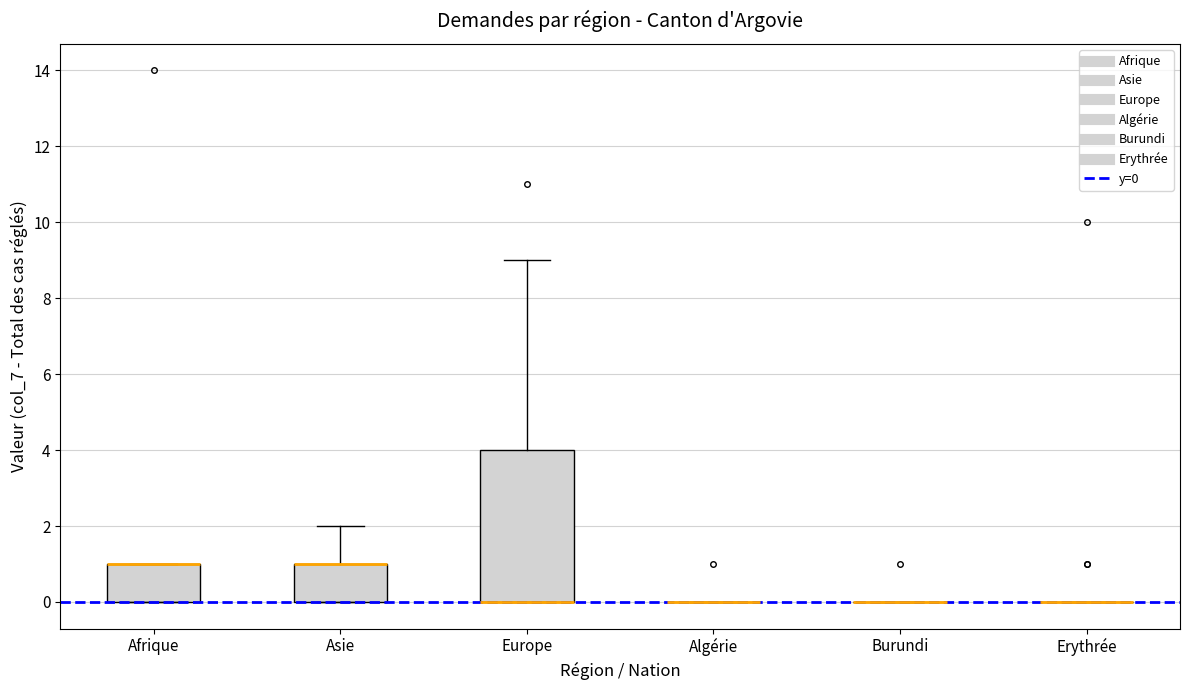

Reading left to right, transcribe this box plot: for each box, give where its median line is, the range the box spans, and where its two whiskers end, as read against the y-axis. The values are not printed on the chart, so give them approximately, as read against the axis.

Afrique: median 1 (drawn on the box's upper edge), box 0 to 1, whiskers 0 to 1
Asie: median 1 (drawn on the box's upper edge), box 0 to 1, whiskers 0 to 2
Europe: median 0 (drawn on the box's lower edge), box 0 to 4, whiskers 0 to 9
Algérie: box collapsed to a line at 0, whiskers 0 to 0
Burundi: box collapsed to a line at 0, whiskers 0 to 0
Erythrée: box collapsed to a line at 0, whiskers 0 to 0